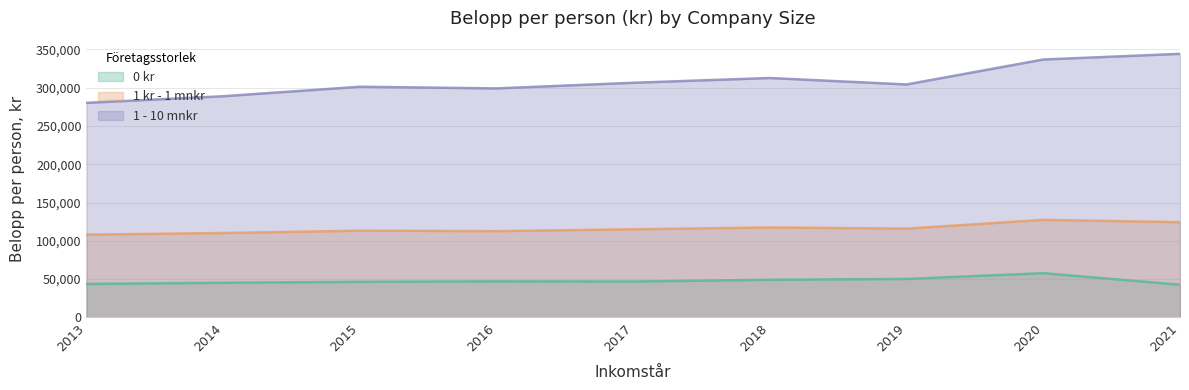

What is the value of the 1 kr - 1 mnkr point at the 9th from the left?

124382.5